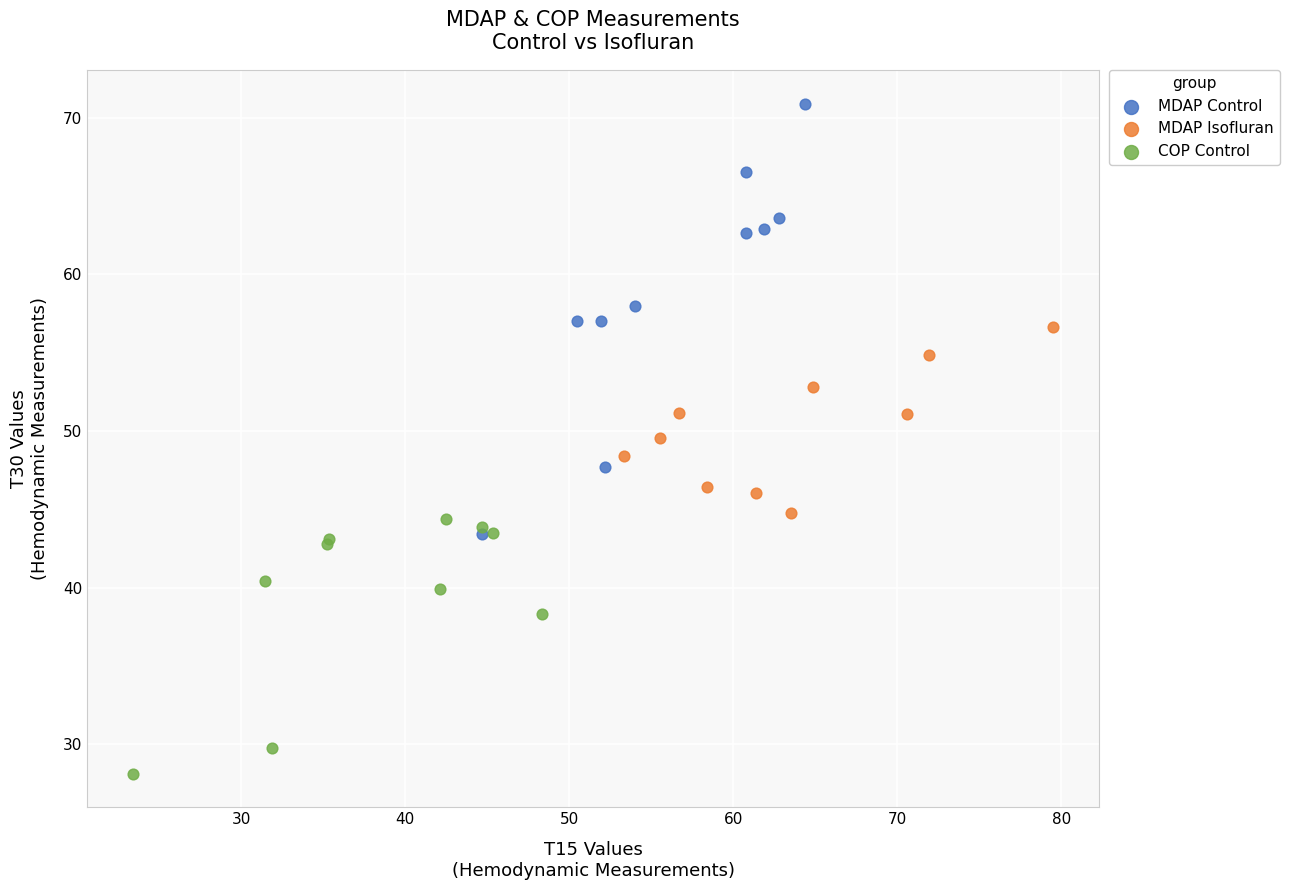

Which series reaches the minimum Y coordinate?

COP Control